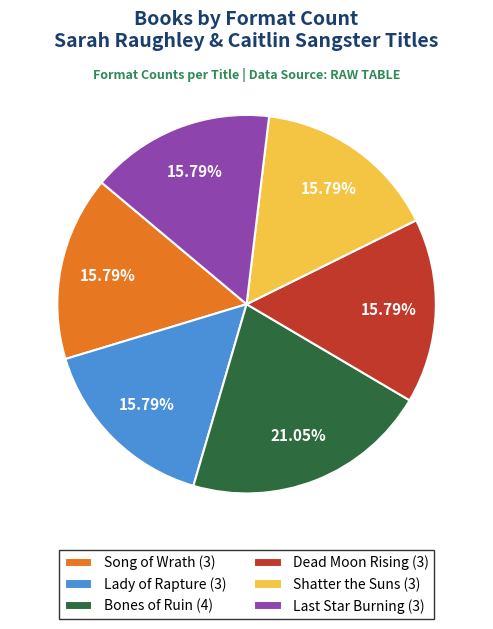

Is there any slice that represents more than half of the pie?

No